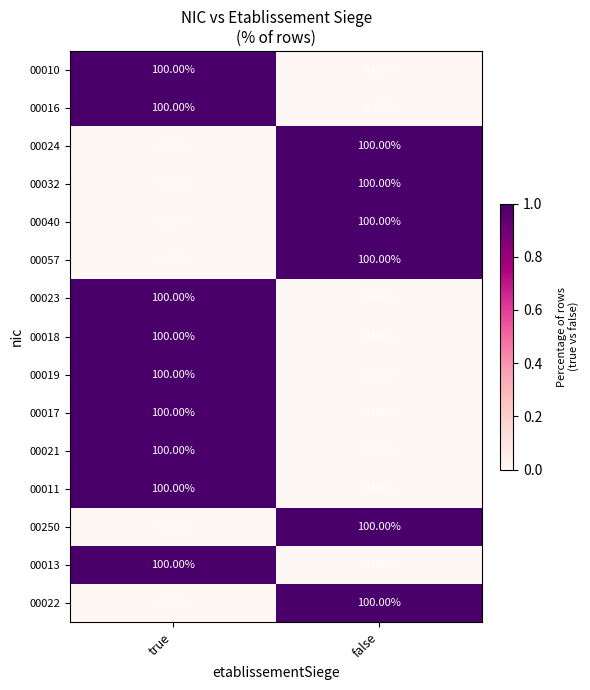

At which label is 00032 closest to 50?

true